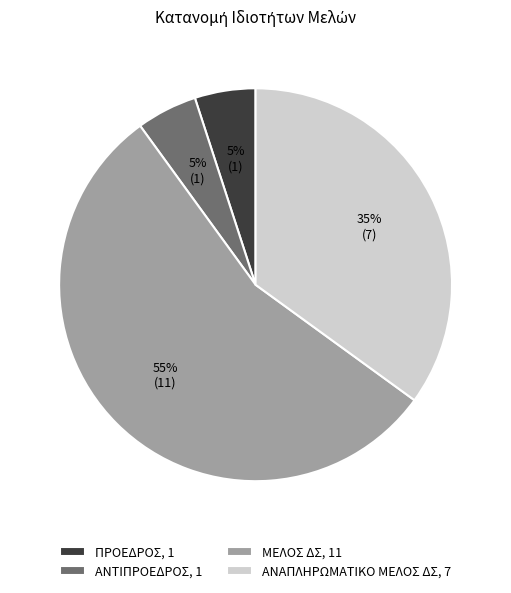

Is it true that ΠΡΟΕΔΡΟΣ, 1 is 1% of the pie?

False